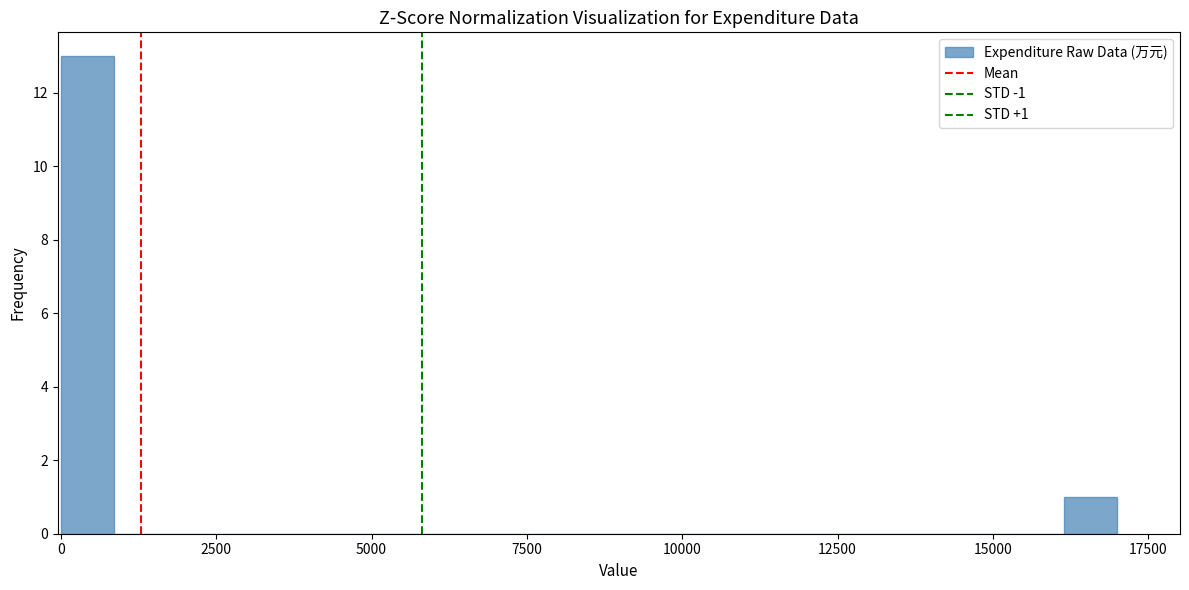

Around what value on the x-axis is the tallest bar? Give the approximate position of its centre, as read against the axis.

500